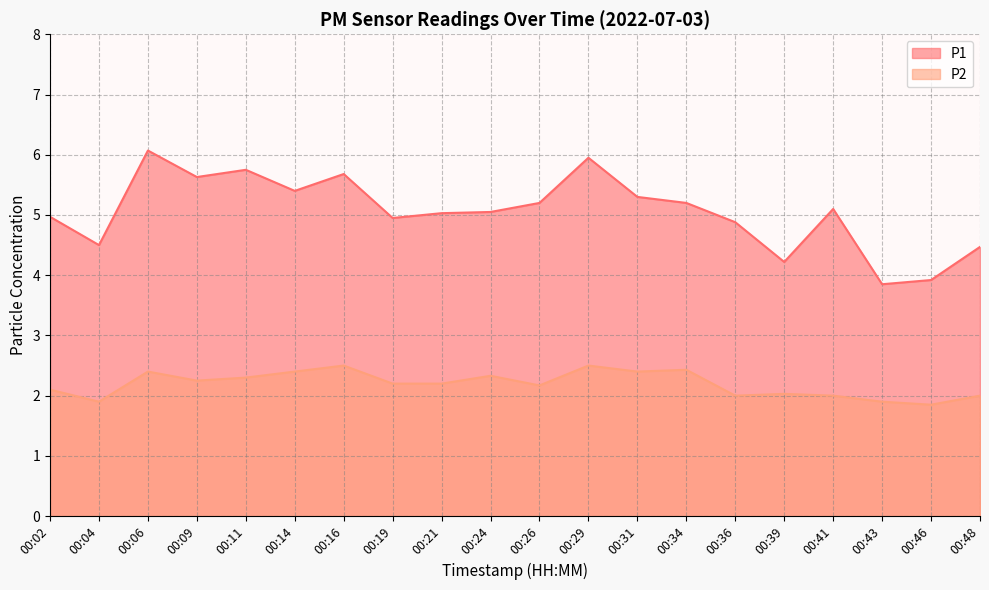

Rank the series by their average value, from highest to lowest.

P1, P2